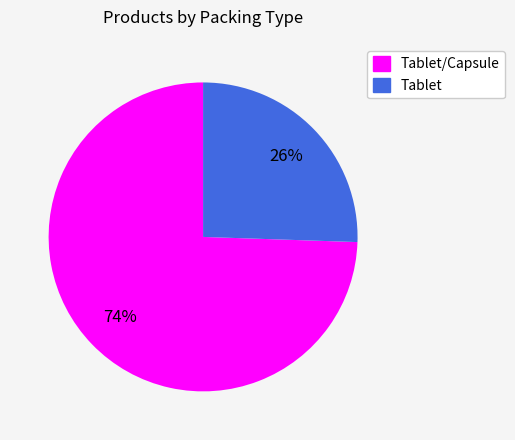

To the nearest percent, what is the average slice percentage?

50%